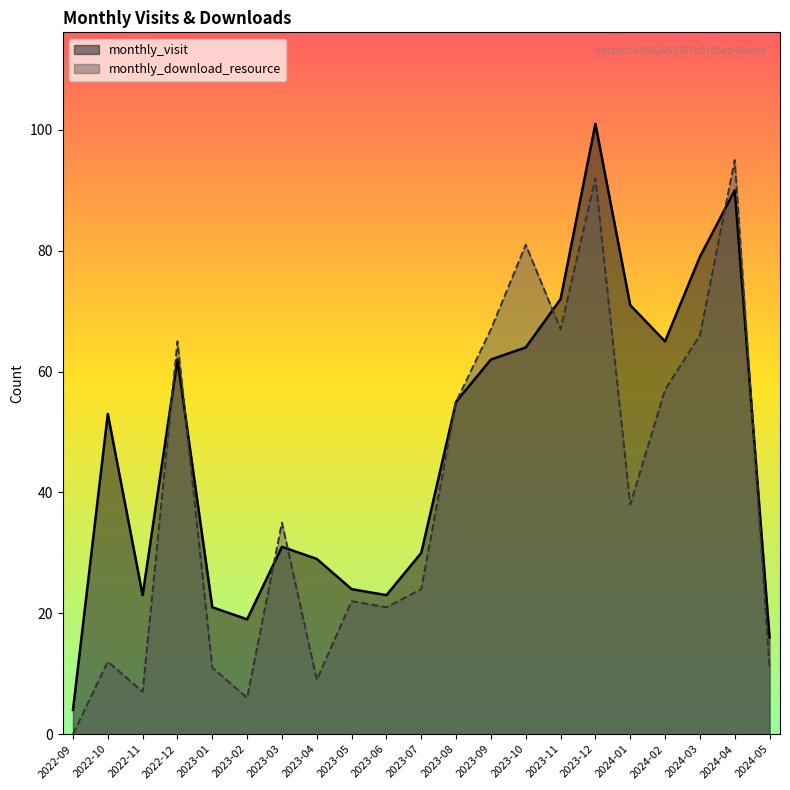

Between 2023-07 and 2024-02, which series saw the biggest shift?

monthly_visit